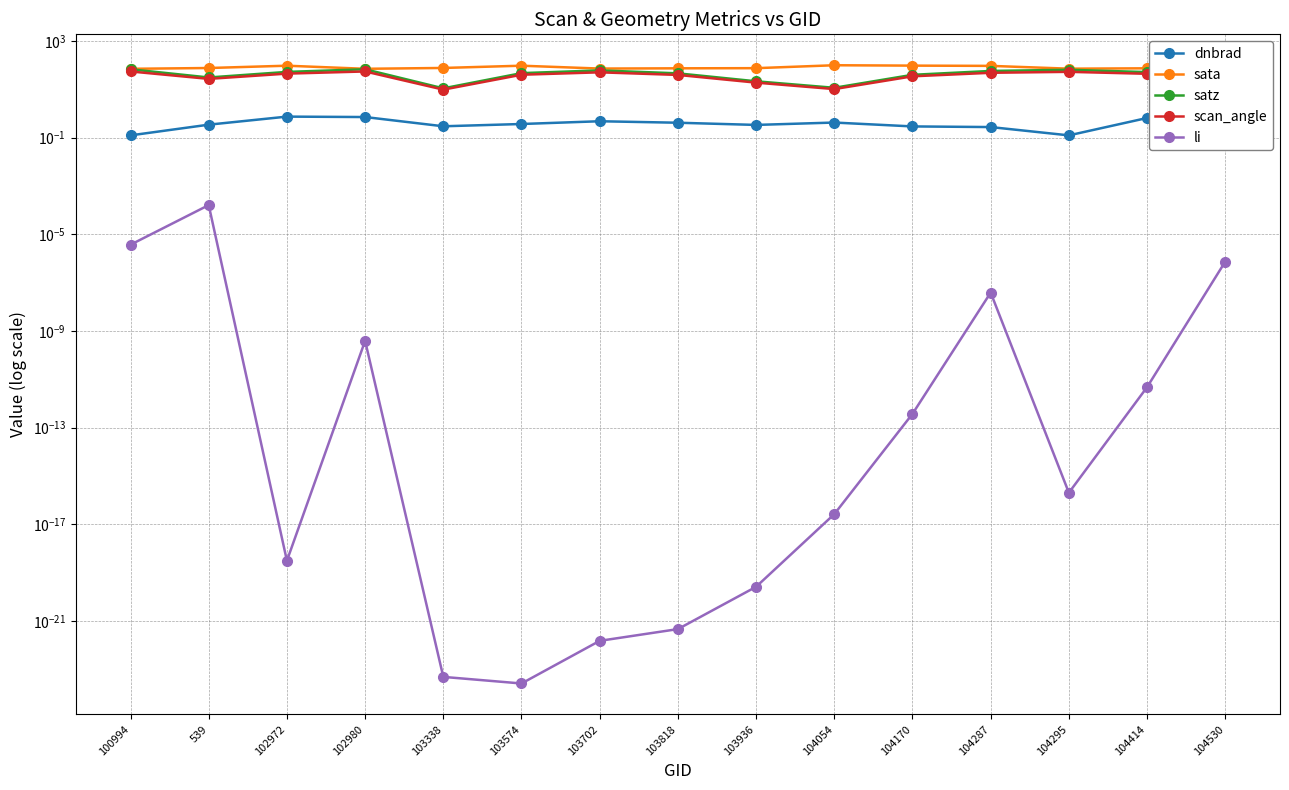

True or false: dnbrad and sata intersect in this chart.

False